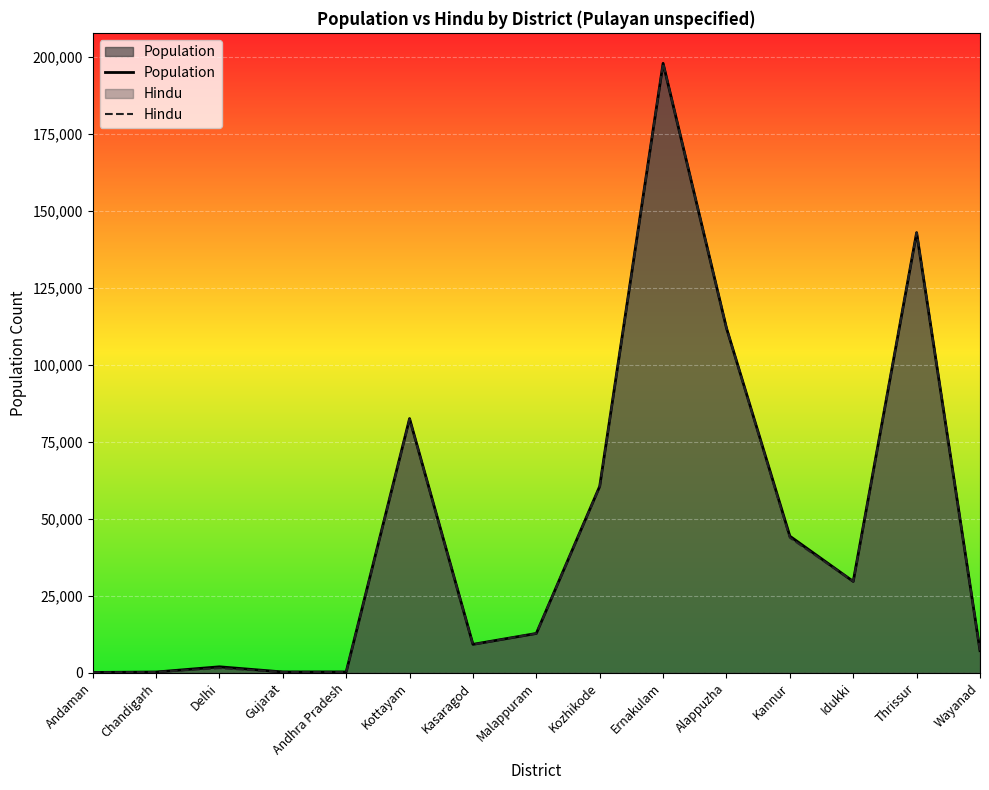

True or false: Population and Hindu cross at least once.

False